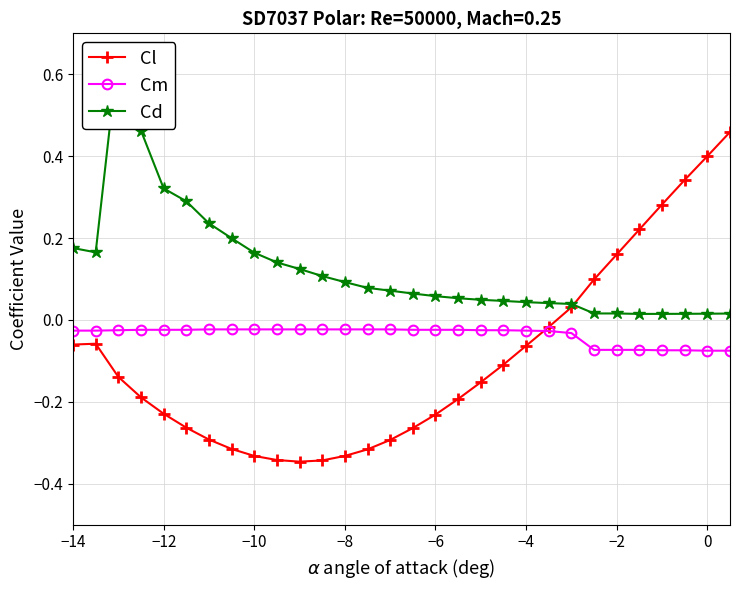

Count the number of data series in this chart.

3